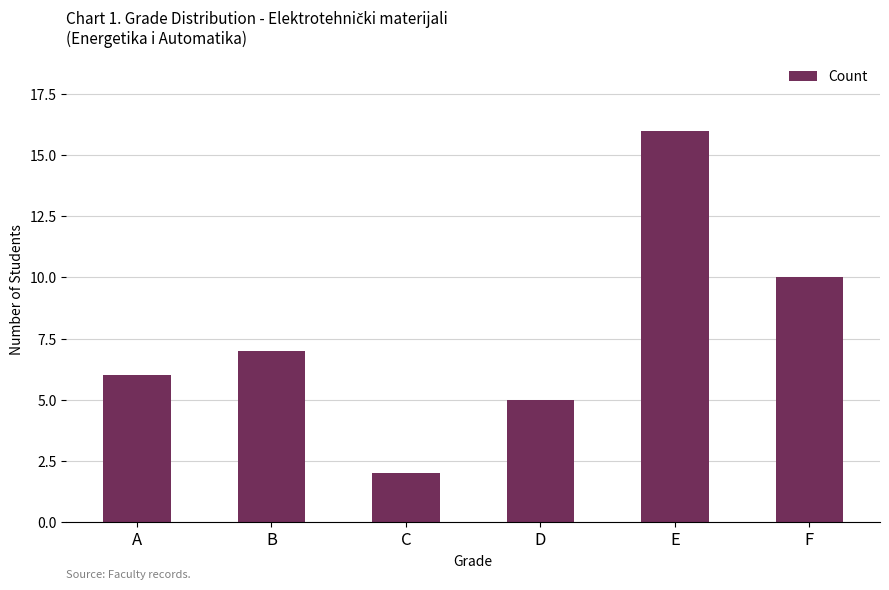

What is the maximum value shown in the chart?

16